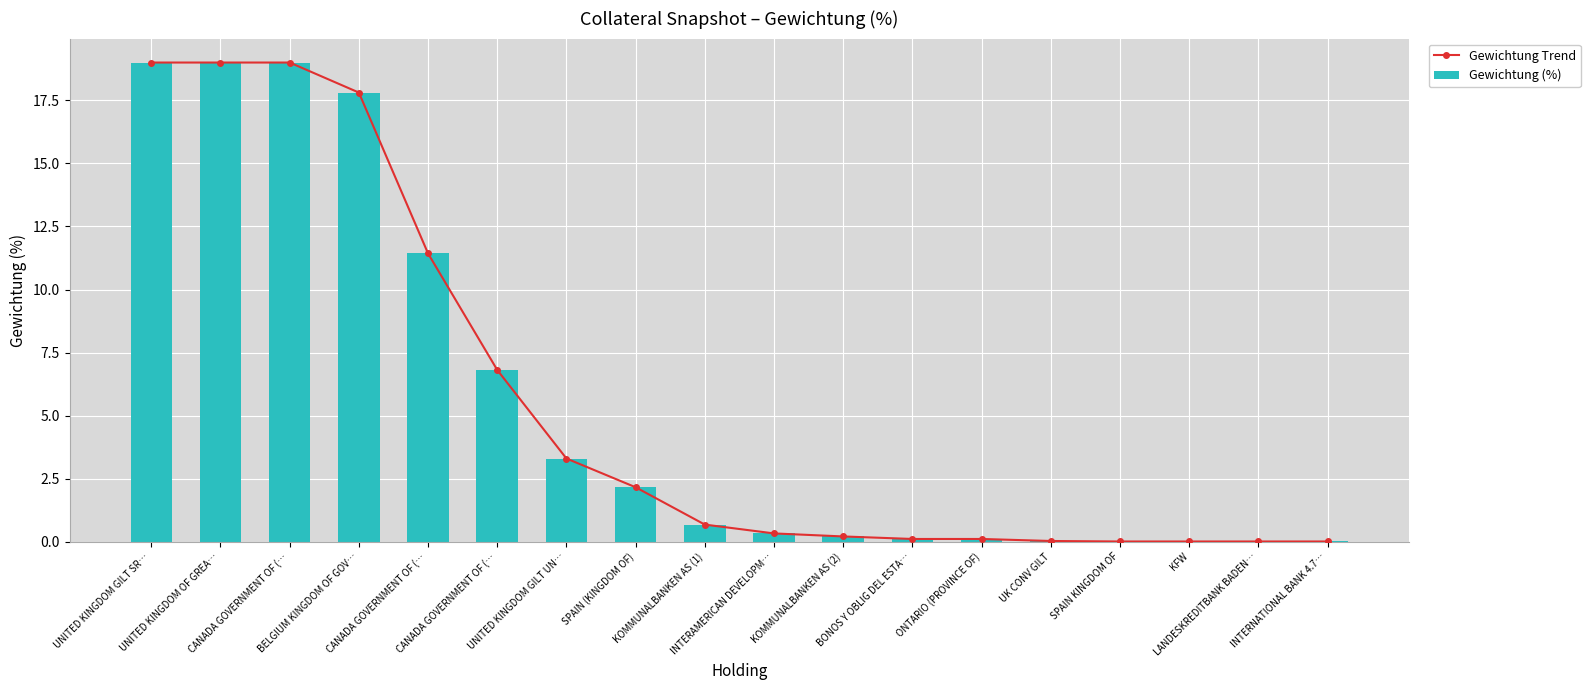

What are all the series names shown in the legend?

Gewichtung Trend, Gewichtung (%)